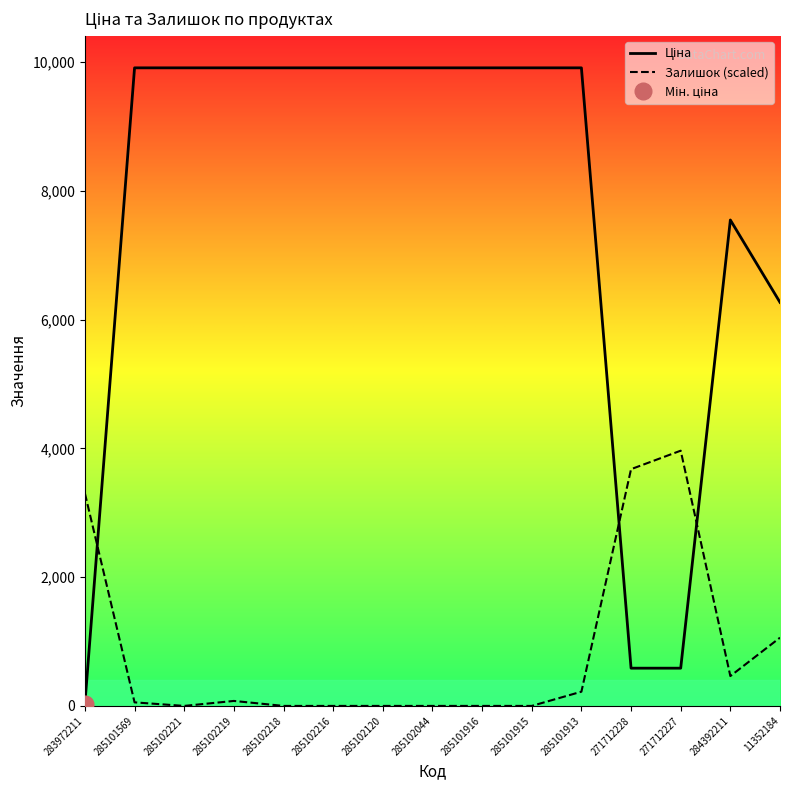

Is this an area chart (filled region under the line)?

No